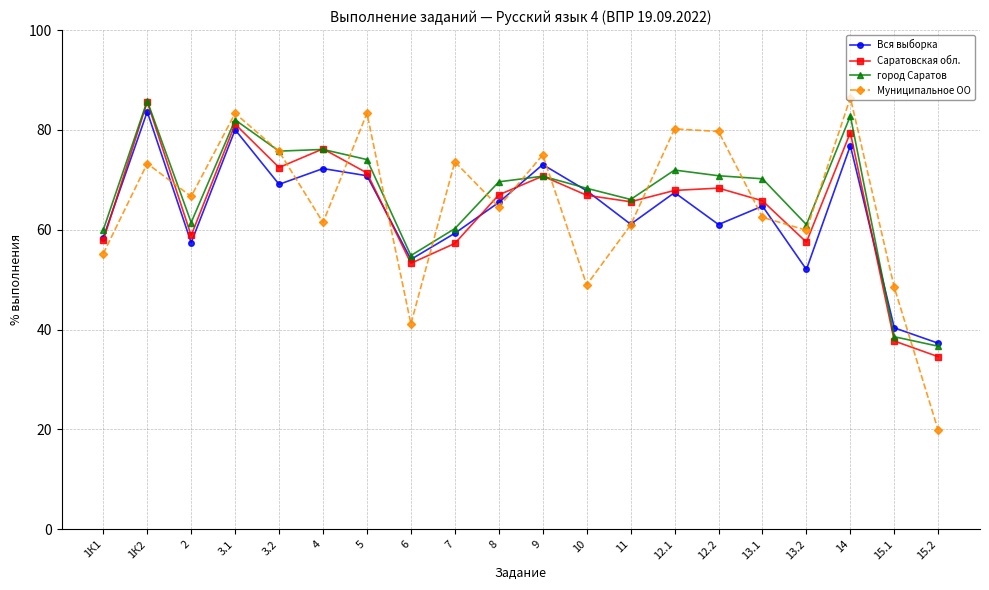

What are all the series names shown in the legend?

Вся выборка, Саратовская обл., город Саратов, Муниципальное ОО